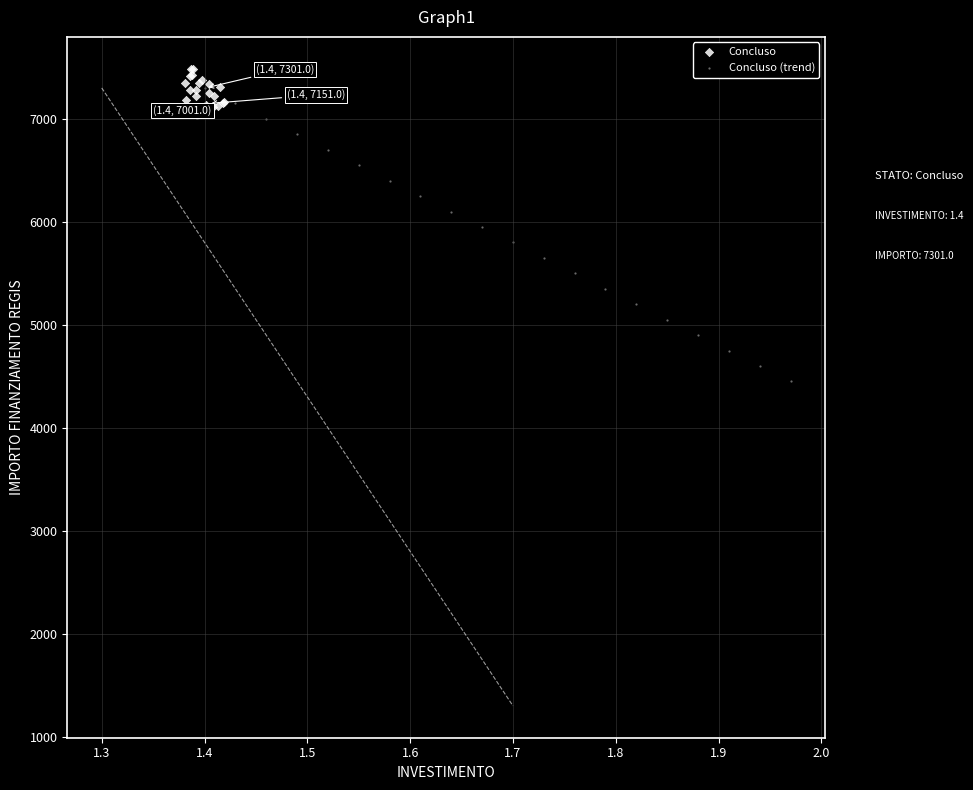

Which series reaches the minimum Y coordinate?

Concluso (trend)